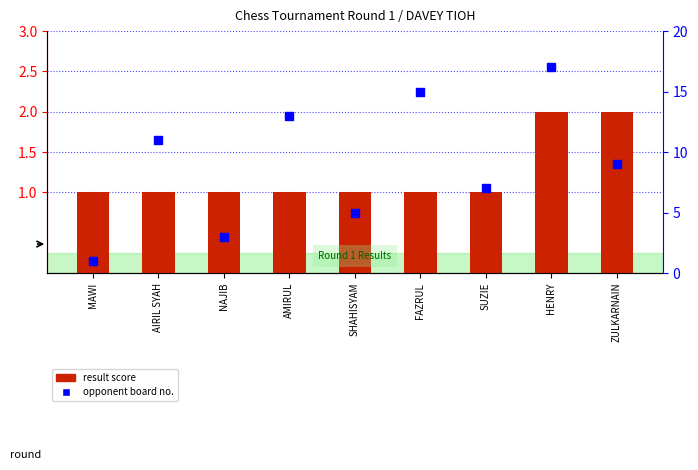

Which series has the largest total across all categories?

opponent board no.